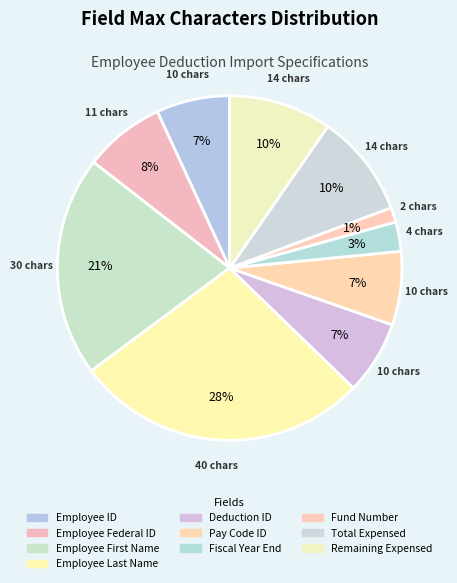

Combined, what portion of the pie is Remaining Expensed and Total Expensed?

19.3%